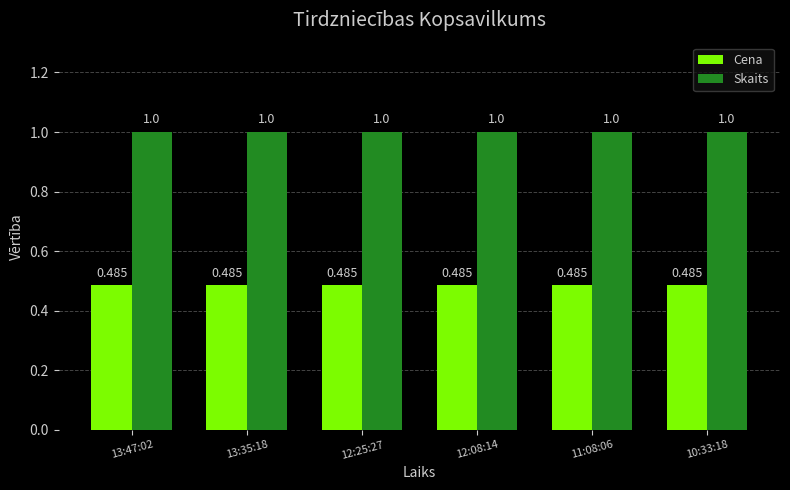

Is it true that Skaits equals 1.0 at 11:08:06?

True